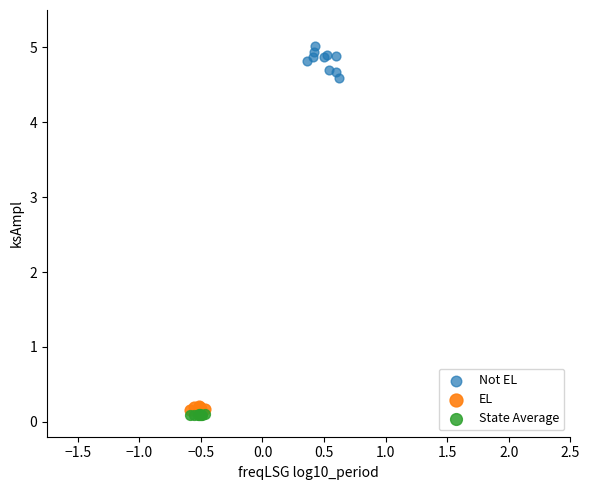

Which series reaches the maximum Y coordinate?

Not EL